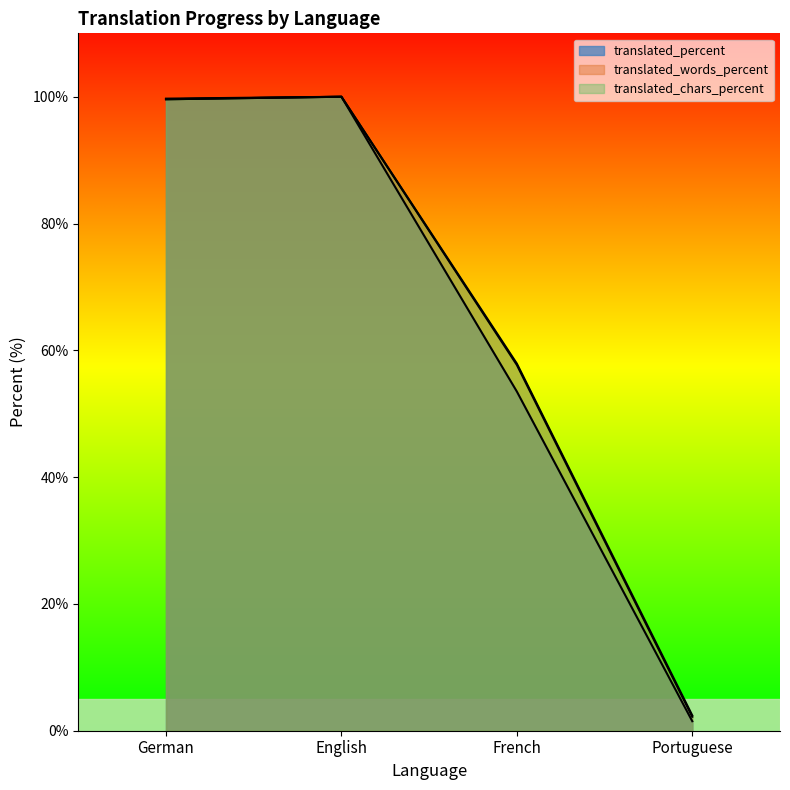

What position from the left is Portuguese?

4